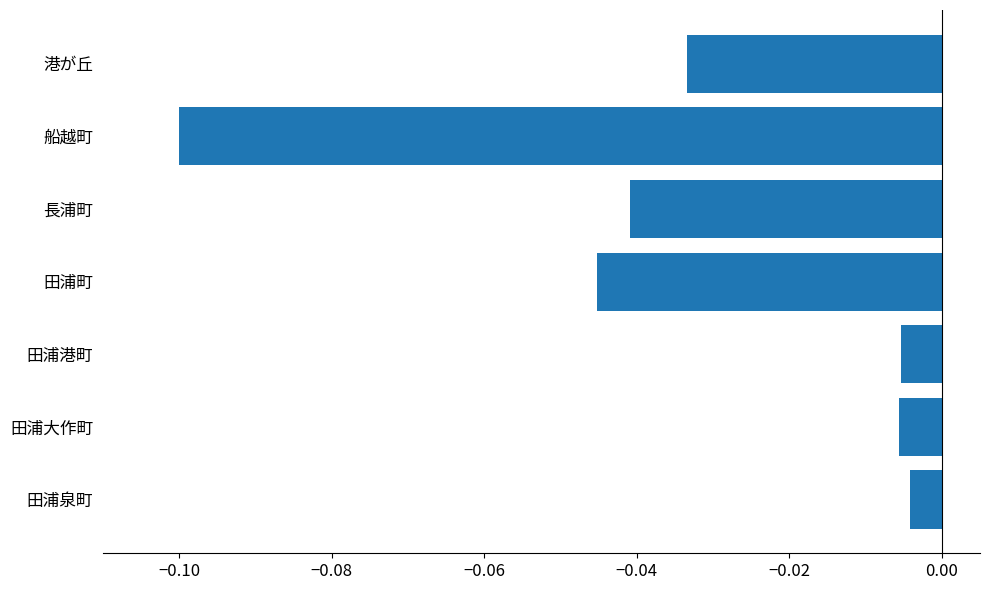

Which label corresponds to the smallest value in the chart?

船越町